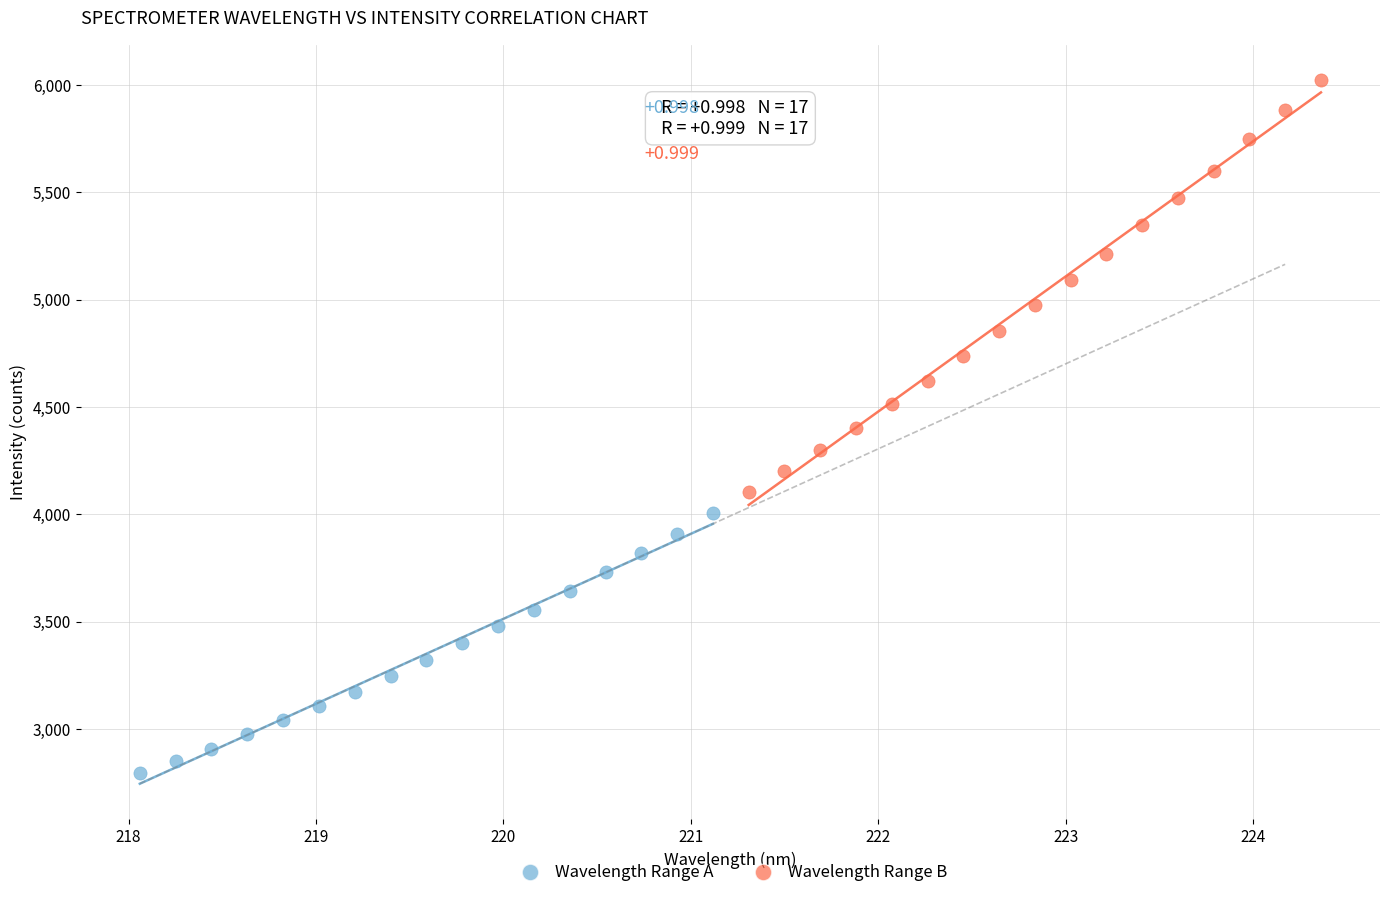

Which series has the widest spread of Y values?

Wavelength Range B